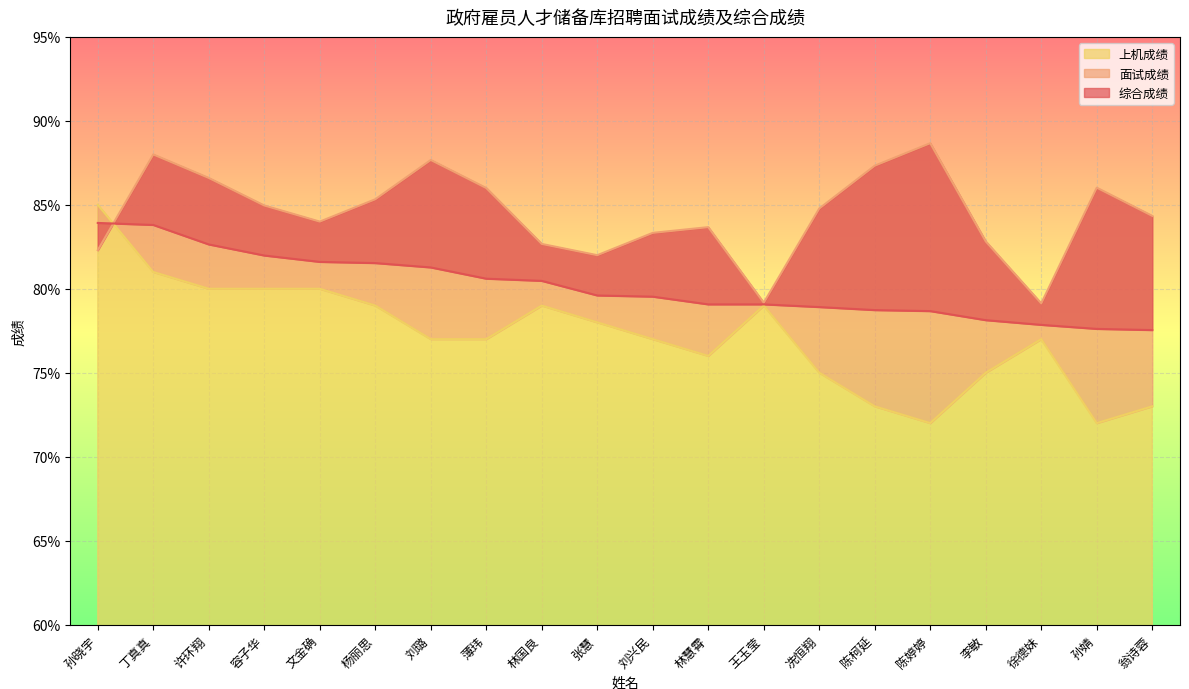

Reading right to left, extract all data points from this chart.

综合成绩: 77.5	77.6	77.8	78.1	78.7	78.7	78.9	79.1	79.1	79.5	79.6	80.5	80.6	81.3	81.5	81.6	82.0	82.6	83.8	83.9
面试成绩: 84.3	86.0	79.1	82.8	88.7	87.3	84.8	79.2	83.7	83.3	82.0	82.7	86.0	87.7	85.3	84.0	85.0	86.6	88.0	82.3
上机成绩: 73.0	72.0	77.0	75.0	72.0	73.0	75.0	79.0	76.0	77.0	78.0	79.0	77.0	77.0	79.0	80.0	80.0	80.0	81.0	85.0